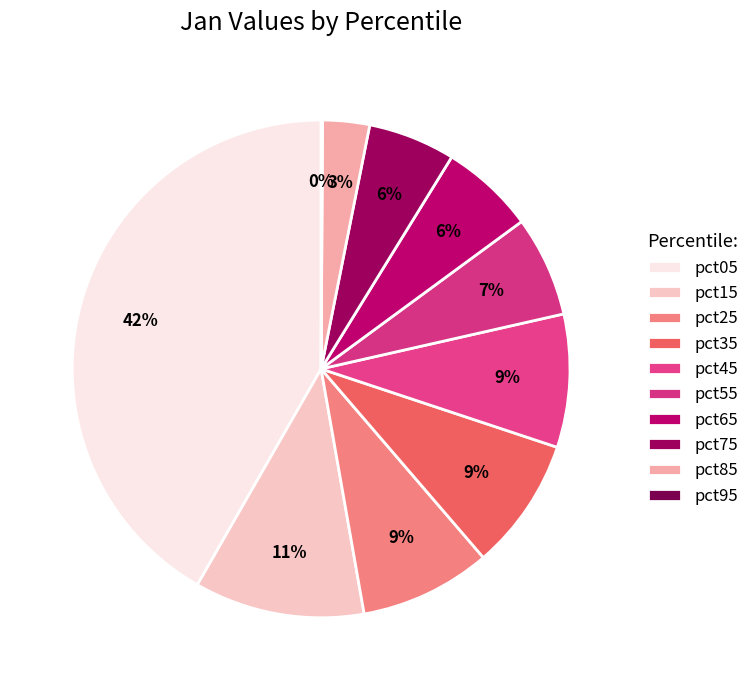

What is the ratio of the value at pct15 to the value at pct35?

1.3